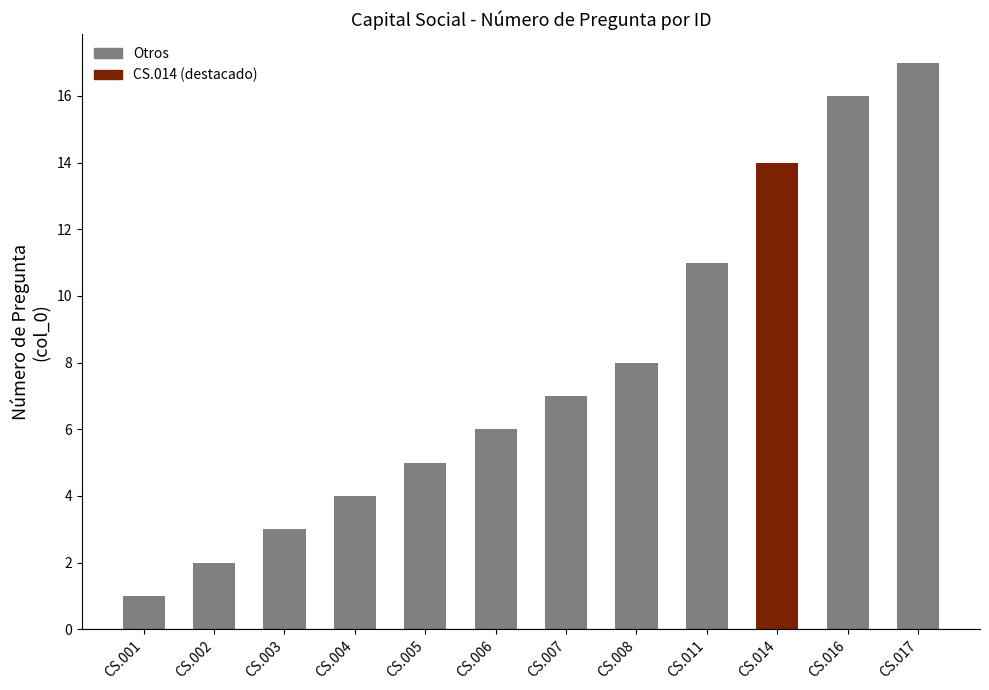

Which label corresponds to the smallest value in the chart?

CS.001